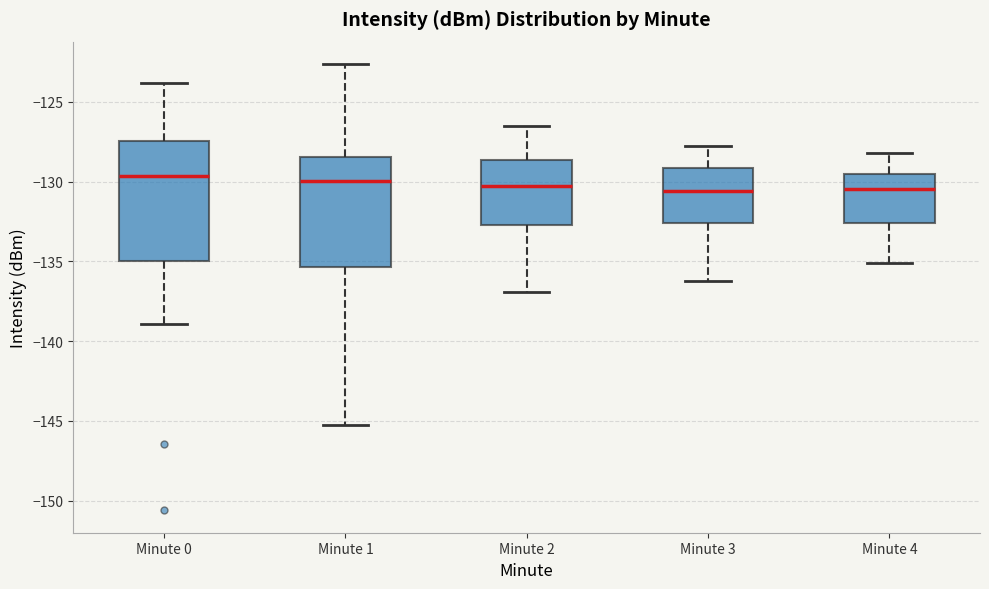

Reading left to right, transcribe this box plot: for each box, give where its median line is, the range the box spans, and where its two whiskers end, as read against the y-axis. The values are not printed on the chart, so give them approximately, as read against the axis.

Minute 0: median -129.5, box -135.0 to -127.5, whiskers -139.0 to -124.0
Minute 1: median -130.0, box -135.5 to -128.5, whiskers -145.0 to -122.5
Minute 2: median -130.0, box -132.5 to -128.5, whiskers -137.0 to -126.5
Minute 3: median -130.5, box -132.5 to -129.0, whiskers -136.0 to -128.0
Minute 4: median -130.5, box -132.5 to -129.5, whiskers -135.0 to -128.0